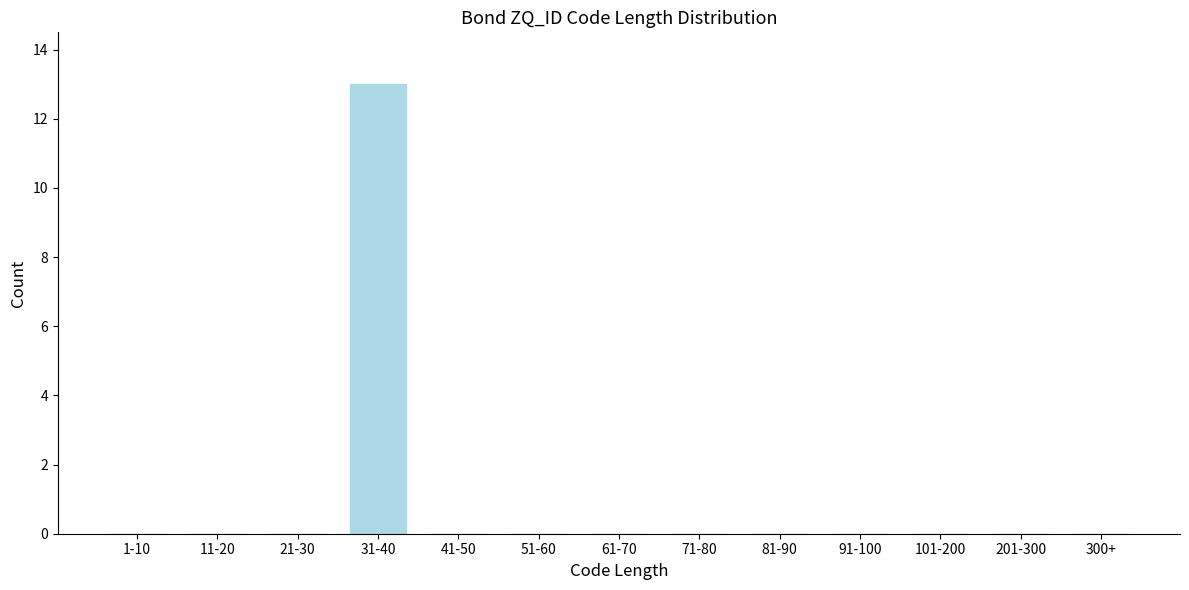

Reading right to left, transcribe all the data shown in this chart.

300+=0	201-300=0	101-200=0	91-100=0	81-90=0	71-80=0	61-70=0	51-60=0	41-50=0	31-40=13	21-30=0	11-20=0	1-10=0